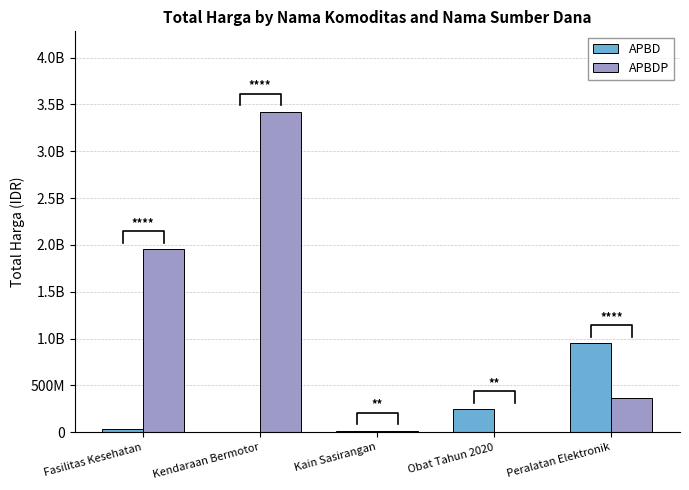

At which category is the sum across all series the highest?

Kendaraan Bermotor